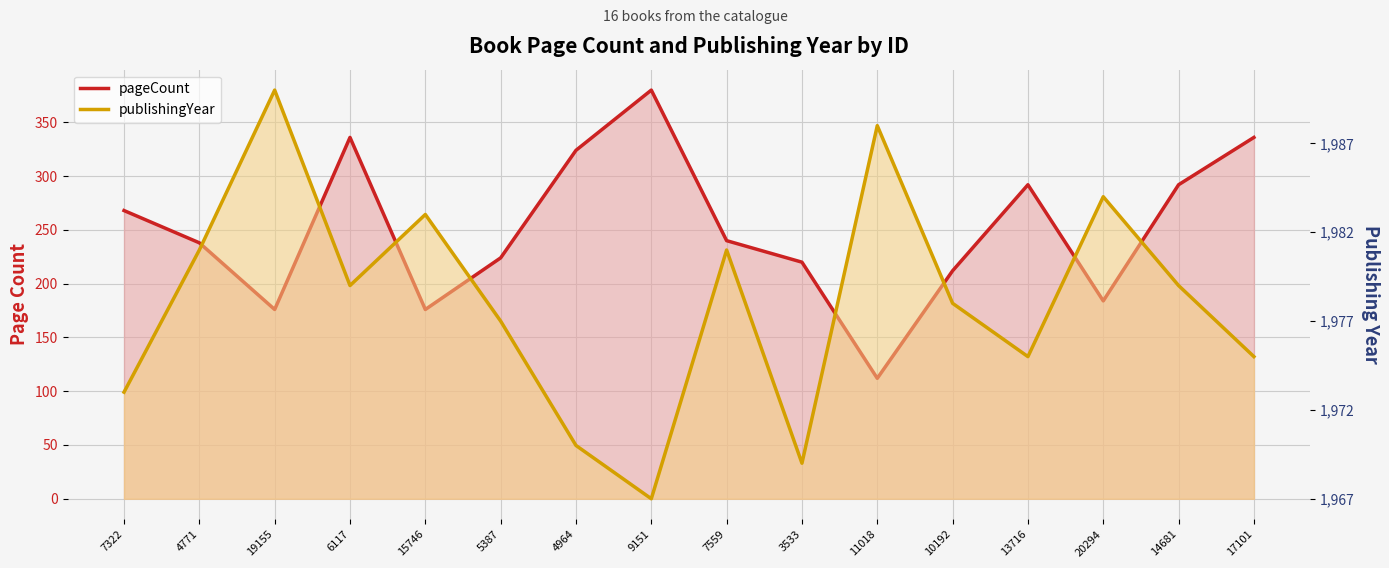

What is the value of the pageCount line point at the 6th from the left?

224